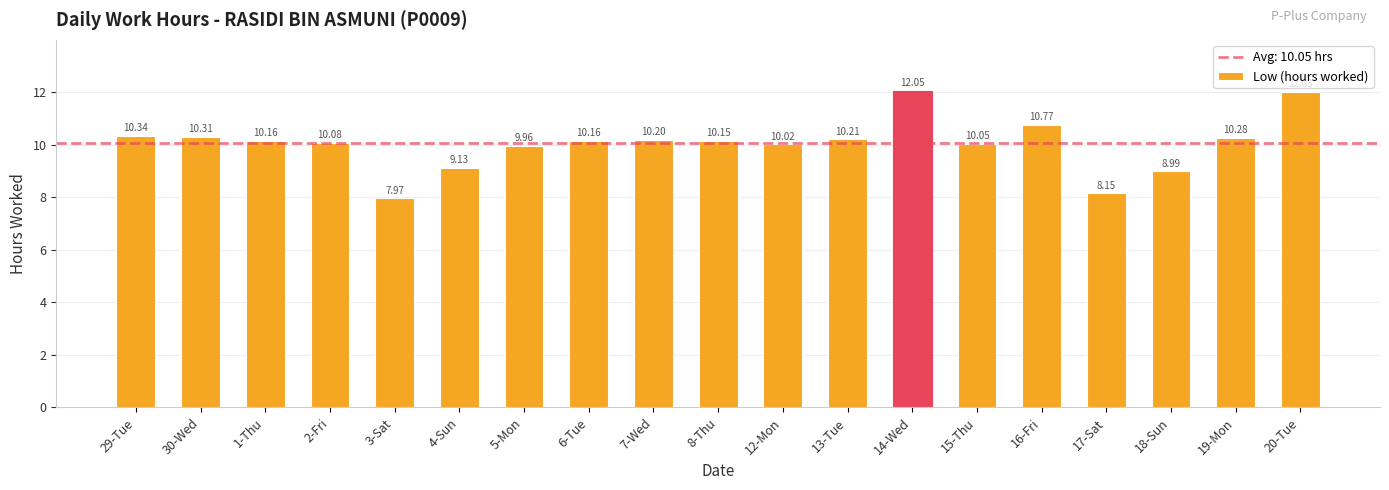

How many data points are above 10?

14